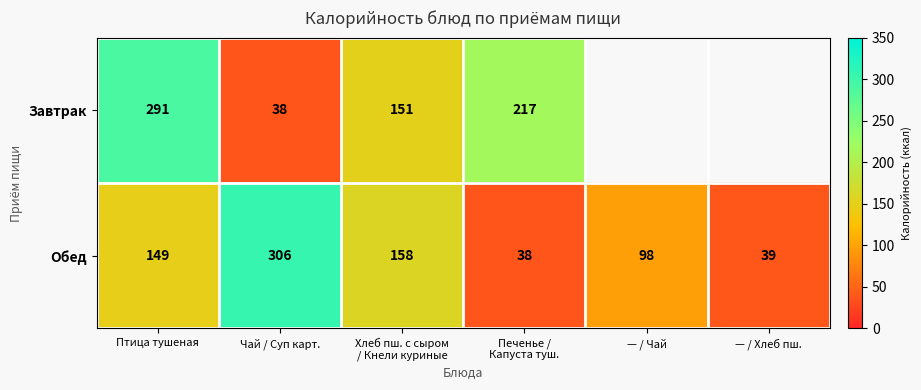

What is the sum of all Обед values?

788